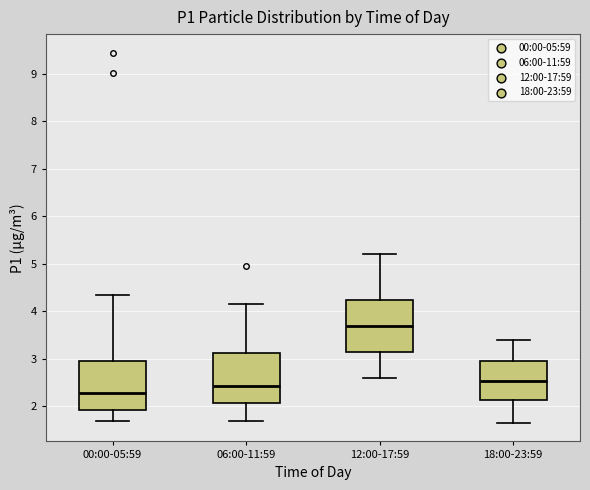

Reading left to right, read every box against the y-axis: the position of its median line, the range the box covers, and the ends of its whiskers. The values are not printed on the chart, so give them approximately, as read against the axis.

00:00-05:59: median 2.3, box 1.9 to 3.0, whiskers 1.7 to 4.4
06:00-11:59: median 2.4, box 2.1 to 3.1, whiskers 1.7 to 4.2
12:00-17:59: median 3.7, box 3.1 to 4.2, whiskers 2.6 to 5.2
18:00-23:59: median 2.5, box 2.1 to 3.0, whiskers 1.7 to 3.4